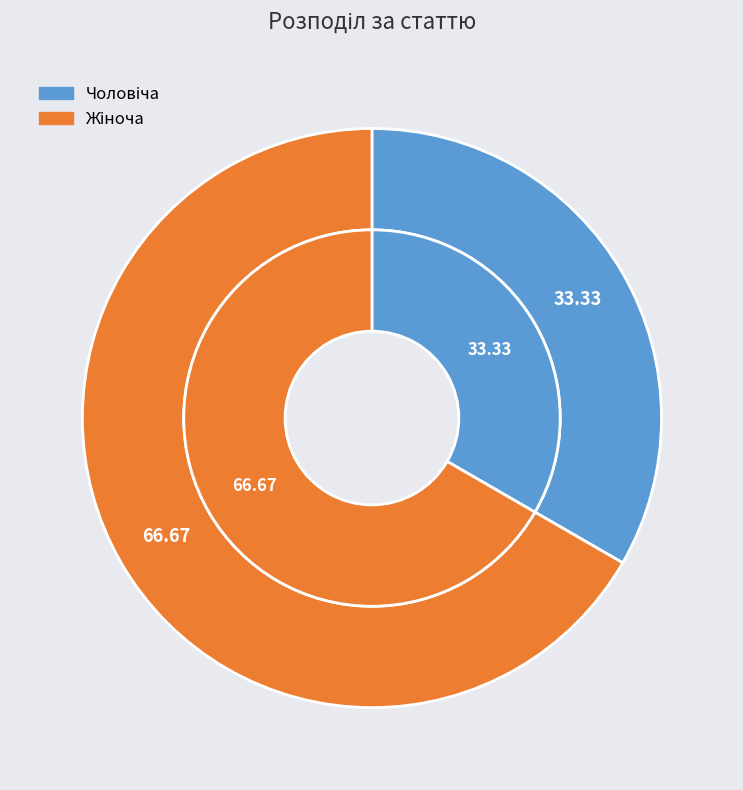

The Жіноча slice represents 67% of the pie. True or false?

True